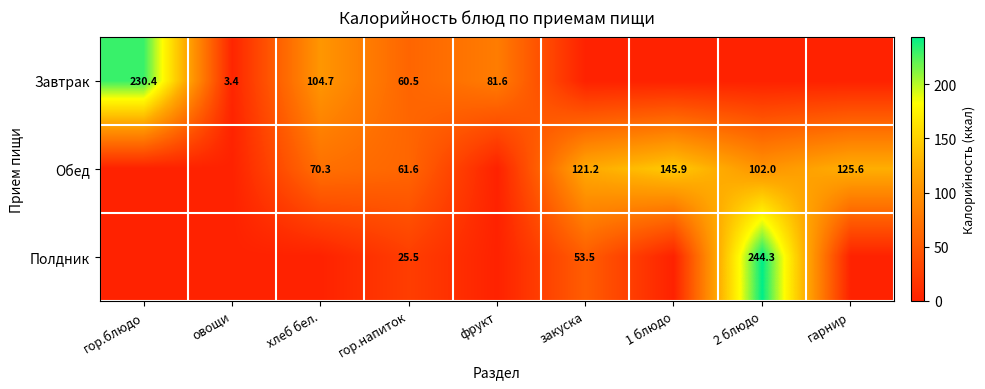

What is the spread (max minus min) of values at гор.напиток?

36.1